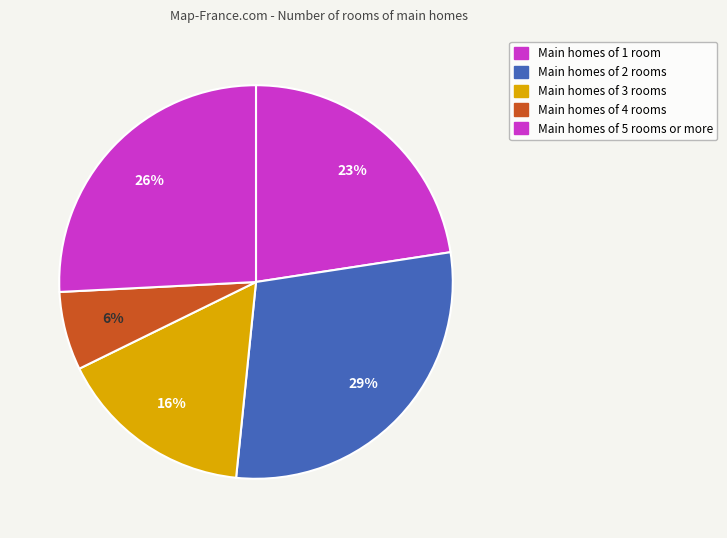

Count the number of slices in the pie.

5